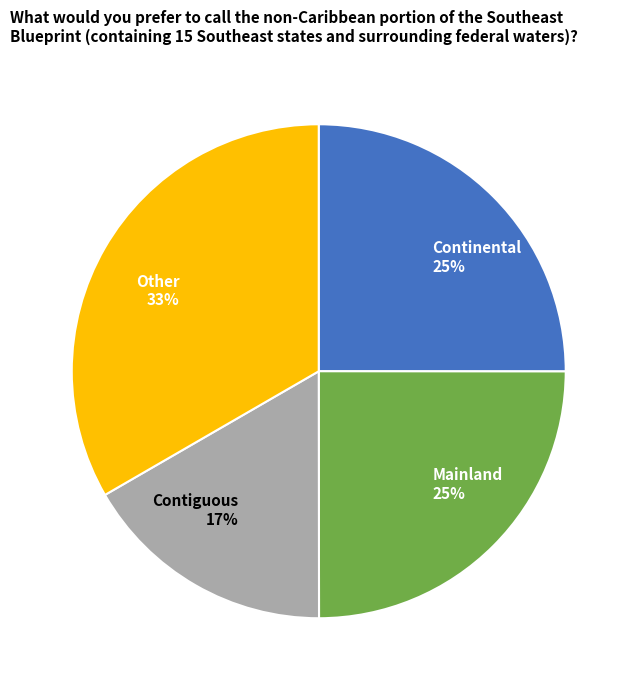

Is there any slice that represents more than half of the pie?

No